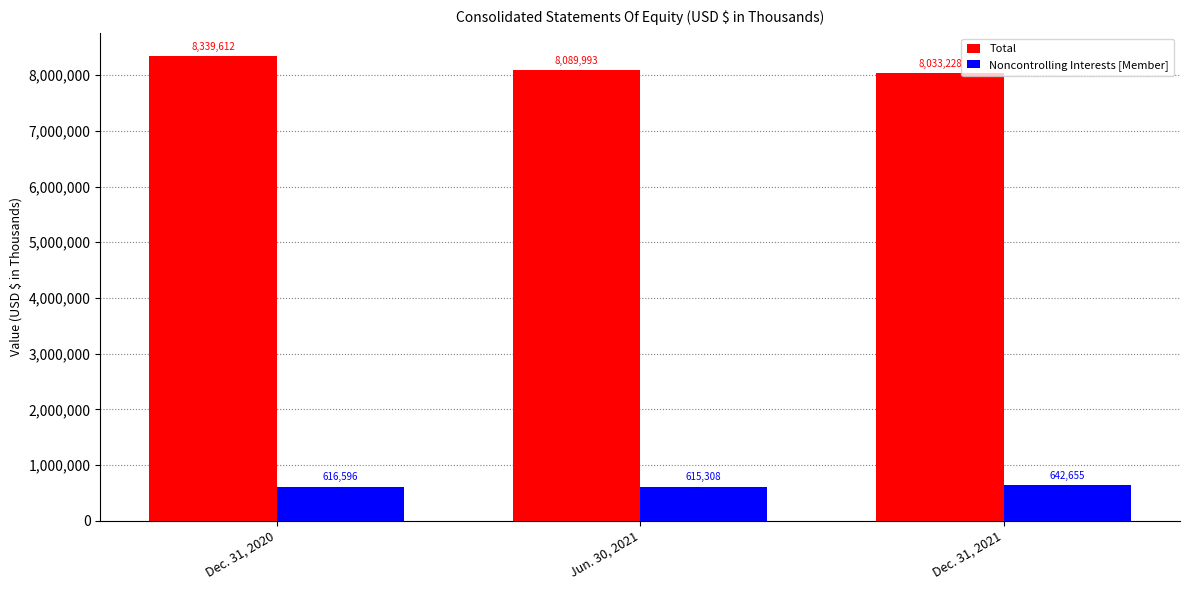

How many data points does each series have?

3